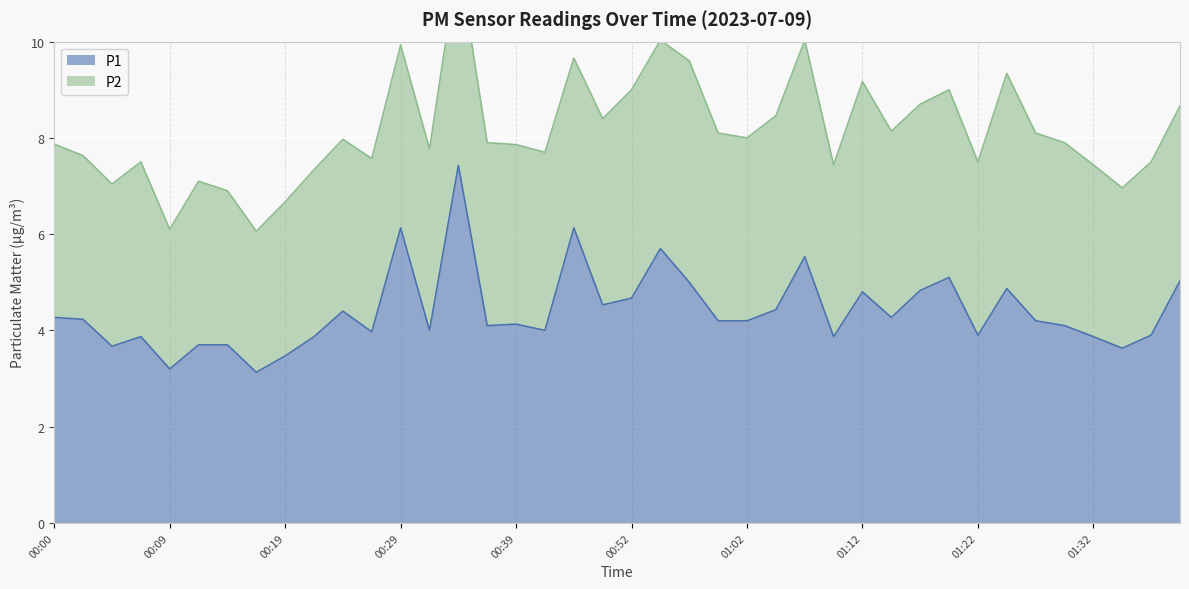

Which category has the highest value across all series?

00:34